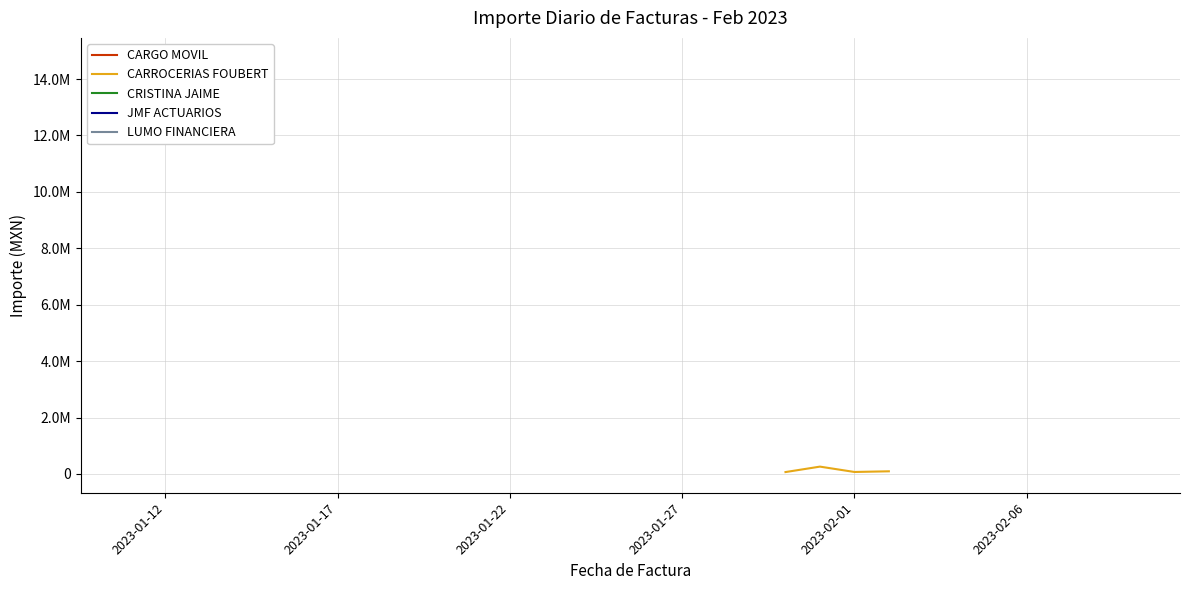

Is it true that the value at 2023-01-17 is 384008.1?

False